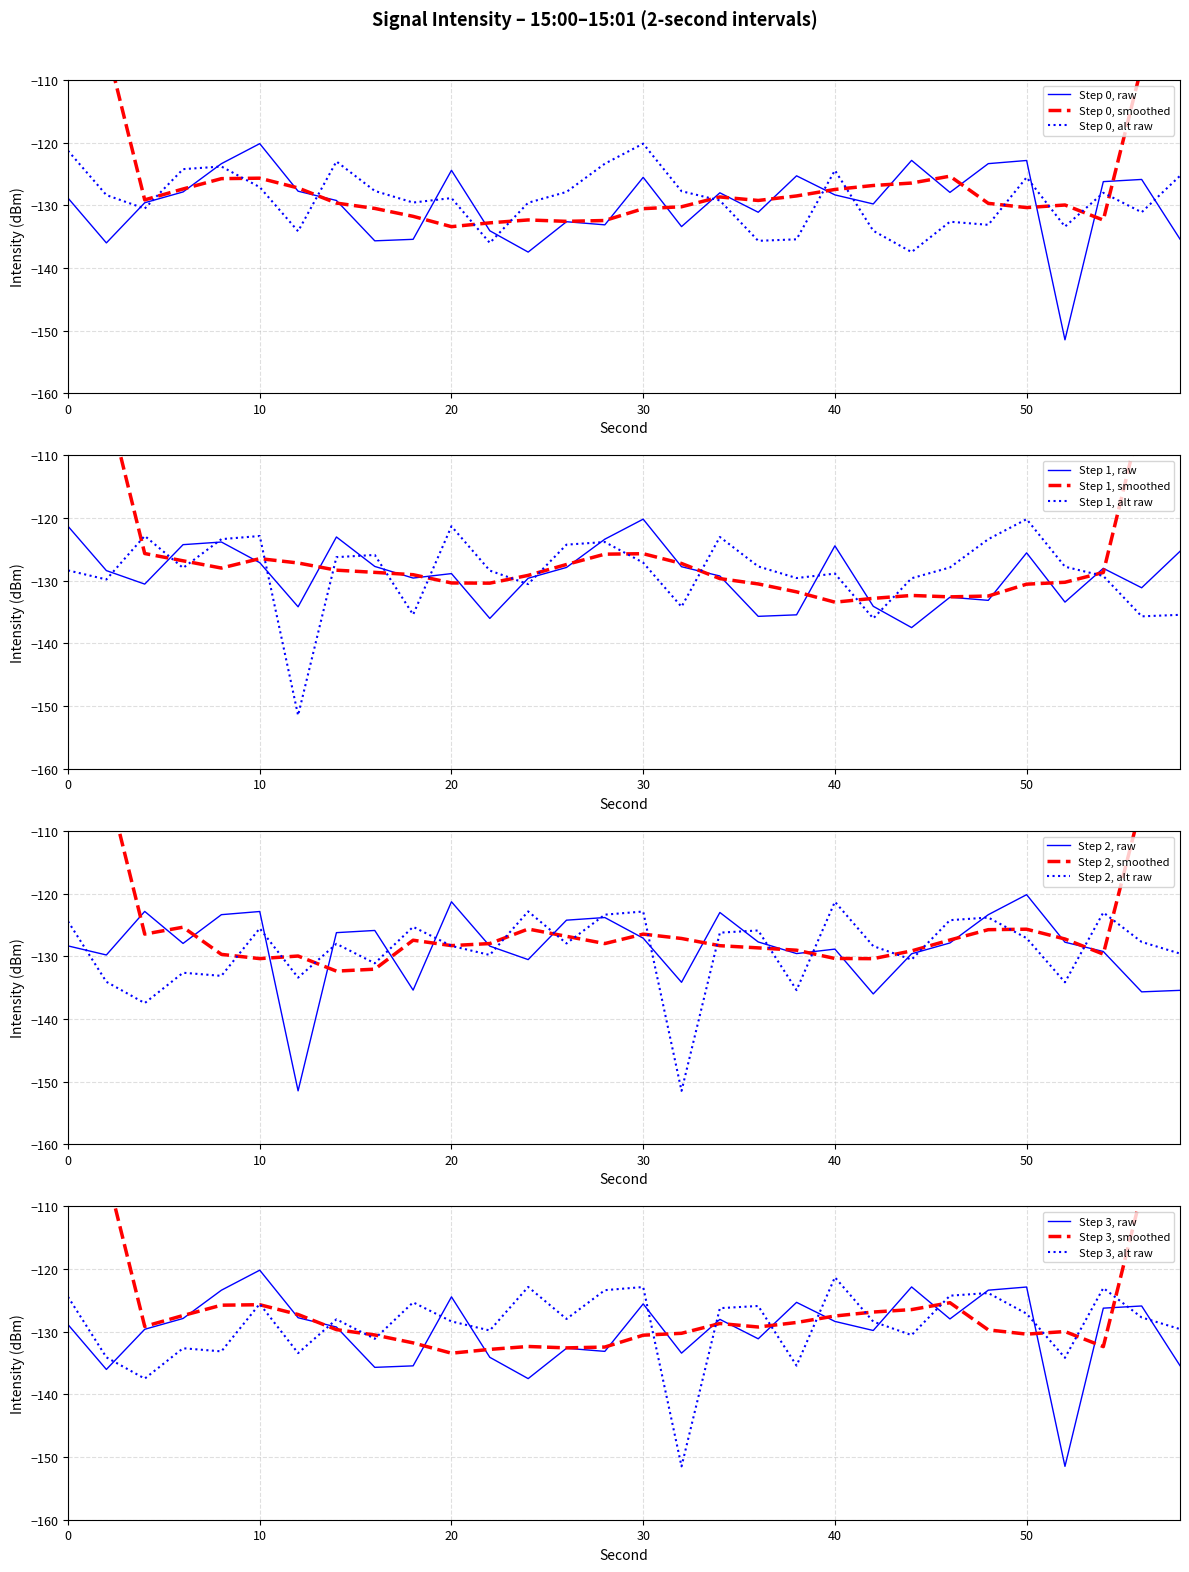

True or false: Step 0, alt raw has a value of -216.9 at 10.

False